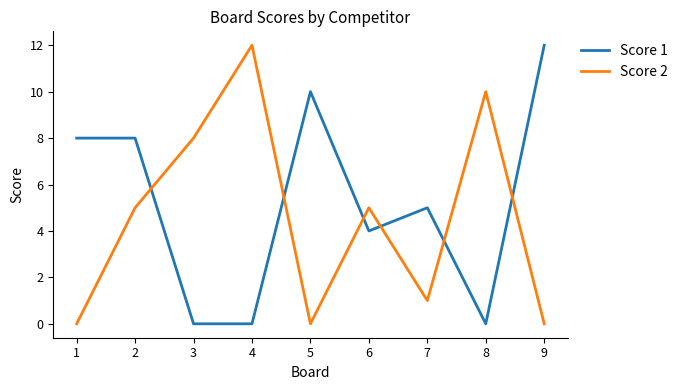

Is it true that Score 1 equals 12 at 9?

True